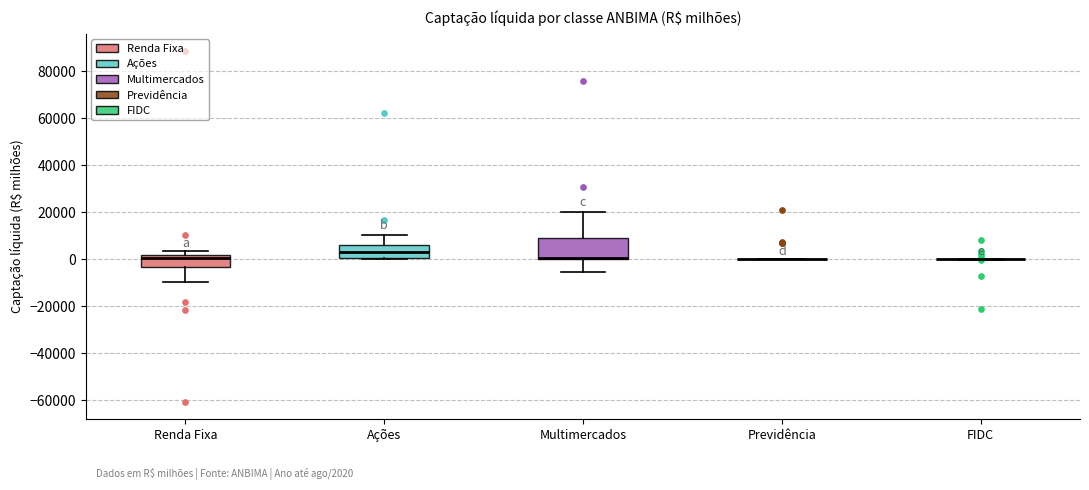

Which box is the tallest, from its lower edge to its upper edge?

Multimercados